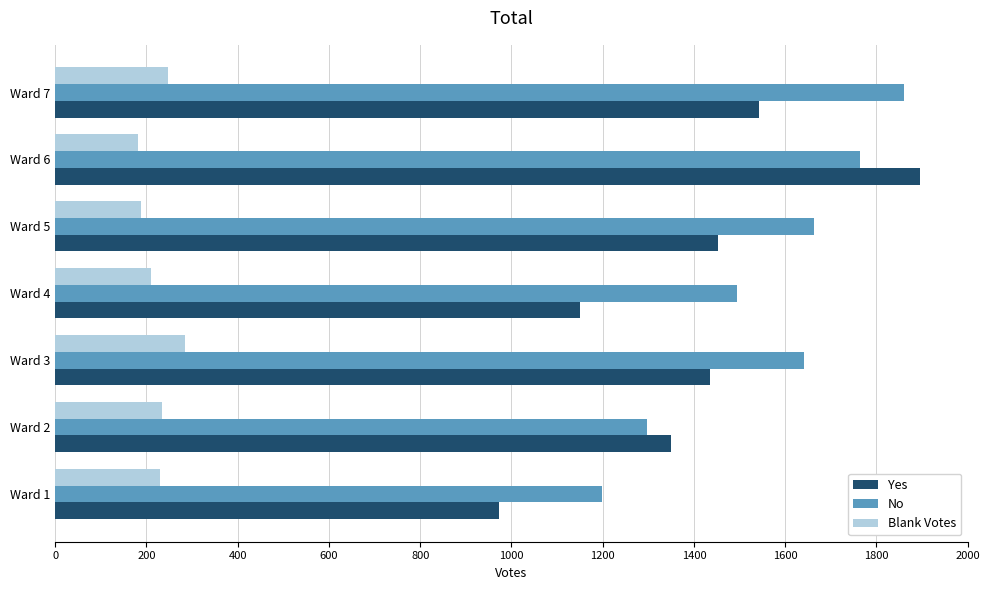

Which series has the largest total across all categories?

No